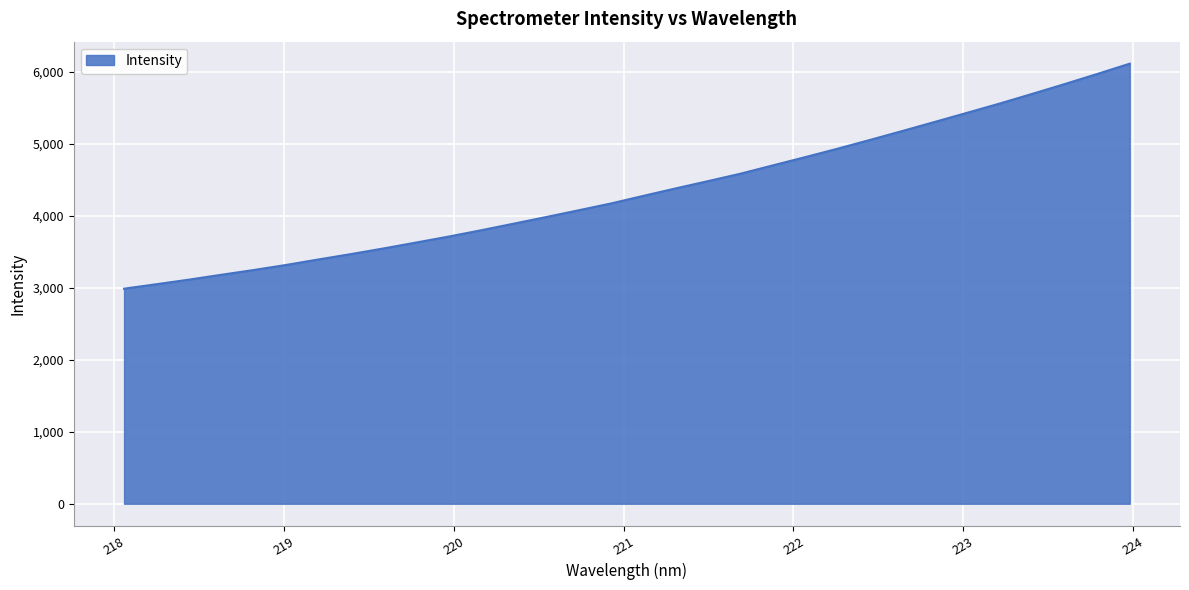

What is the greatest value displayed?

6109.1